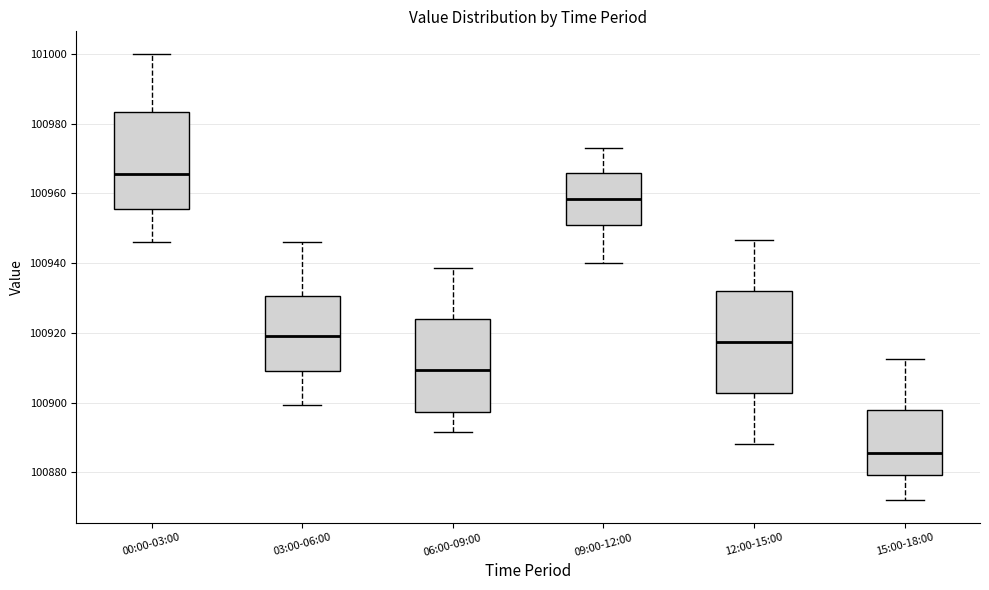

Reading left to right, read every box against the y-axis: the position of its median line, the range the box covers, and the ends of its whiskers. The values are not printed on the chart, so give them approximately, as read against the axis.

00:00-03:00: median 100966, box 100956 to 100984, whiskers 100946 to 101000
03:00-06:00: median 100920, box 100910 to 100930, whiskers 100900 to 100946
06:00-09:00: median 100910, box 100898 to 100924, whiskers 100892 to 100938
09:00-12:00: median 100958, box 100952 to 100966, whiskers 100940 to 100974
12:00-15:00: median 100918, box 100902 to 100932, whiskers 100888 to 100946
15:00-18:00: median 100886, box 100880 to 100898, whiskers 100872 to 100912